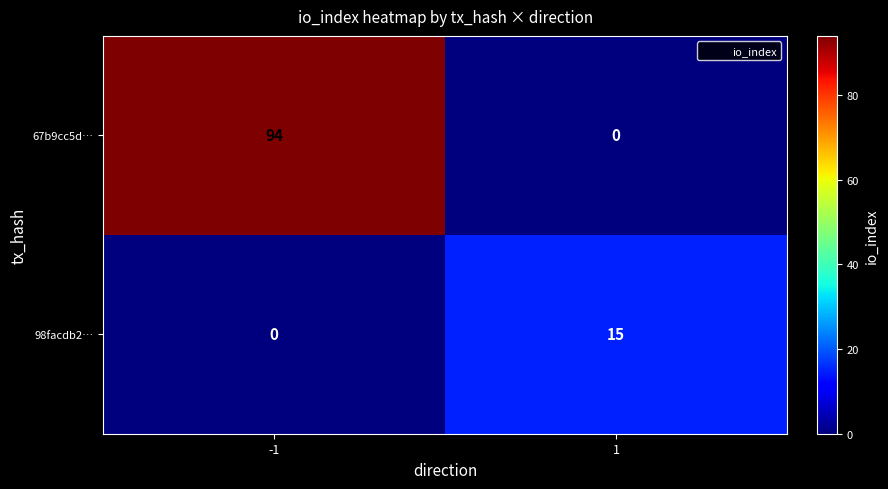

What is the difference between the maximum and minimum values in the 98facdb2… series?

15